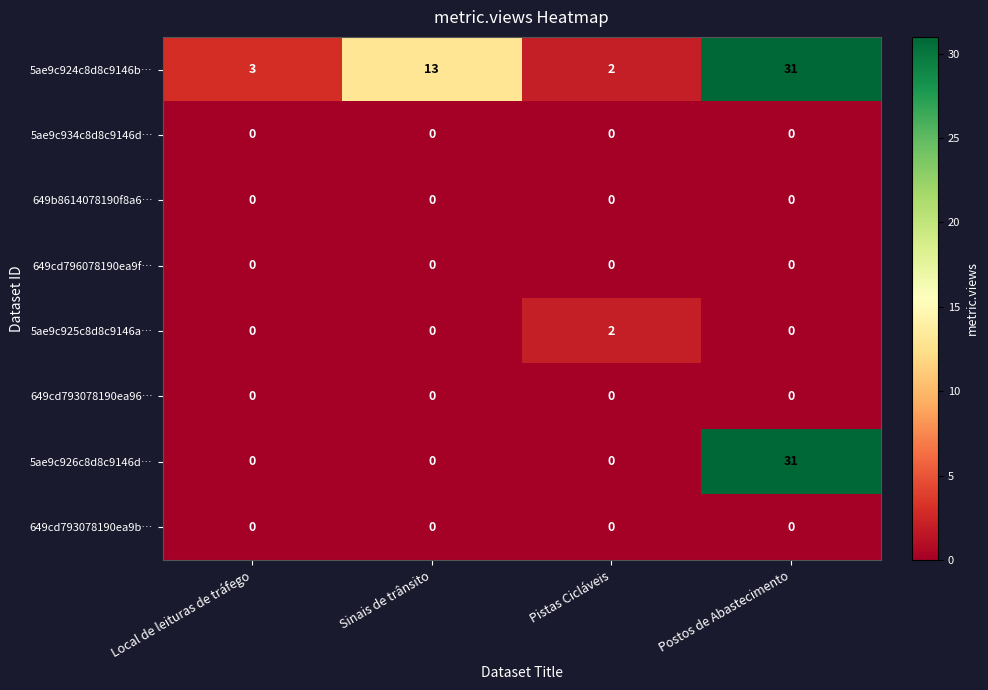

At which category is the sum across all series the highest?

Postos de Abastecimento